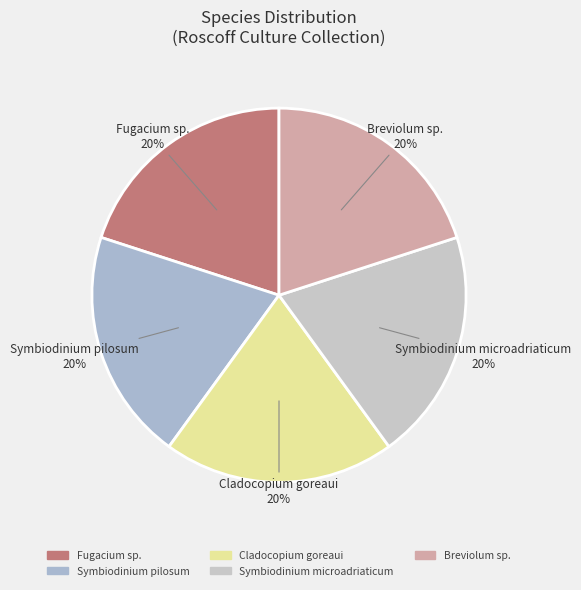

To the nearest percent, what portion does Breviolum sp. represent?

20%